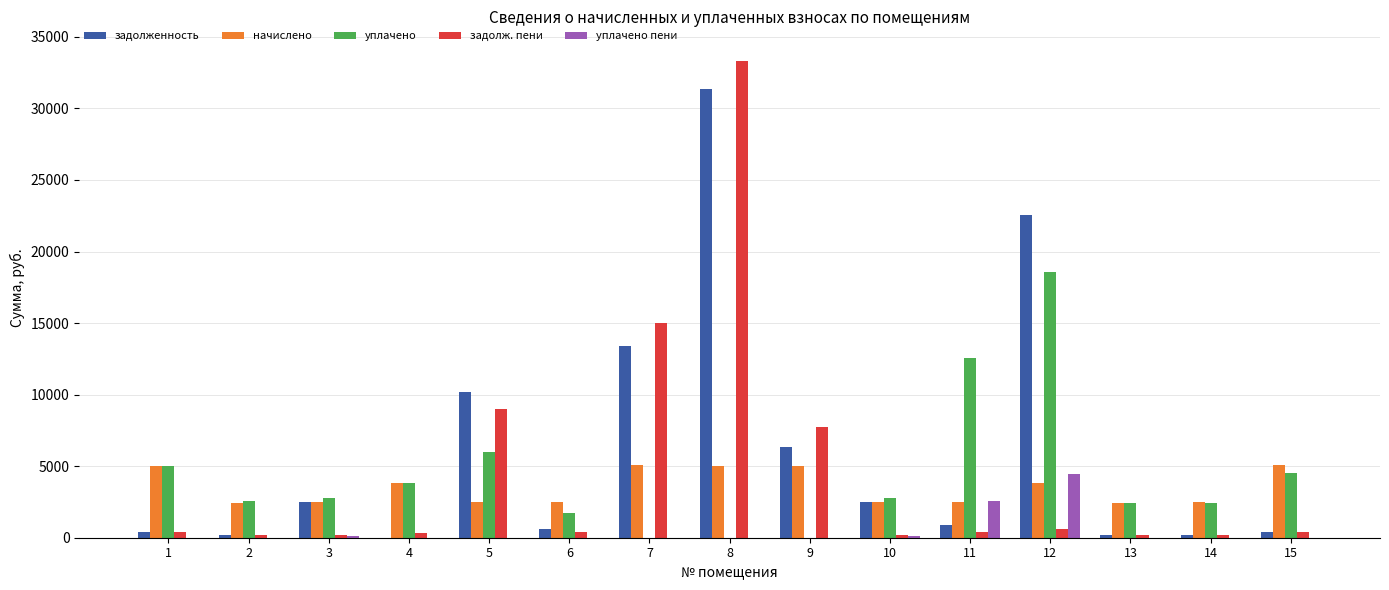

What is the spread (max minus min) of values at 14?

2461.6